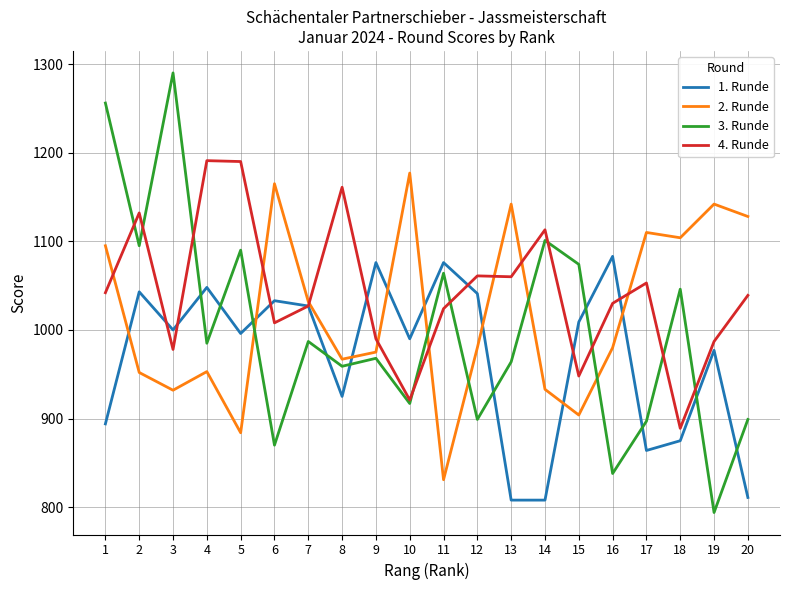

How many lines are shown in the chart?

4